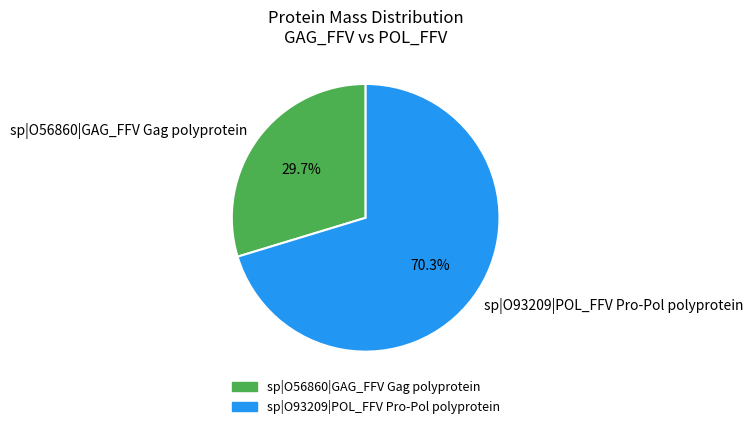

To the nearest percent, what is the combined percentage of sp|O93209|POL_FFV Pro-Pol polyprotein and sp|O56860|GAG_FFV Gag polyprotein?

100%